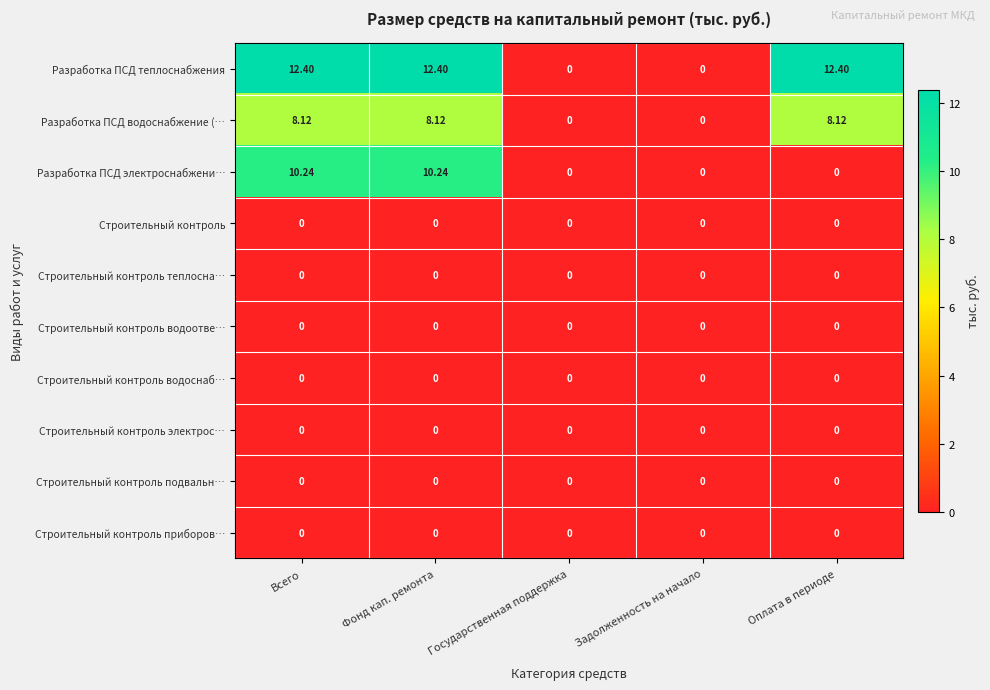

Which series has the largest range (max minus min)?

Разработка ПСД теплоснабжения